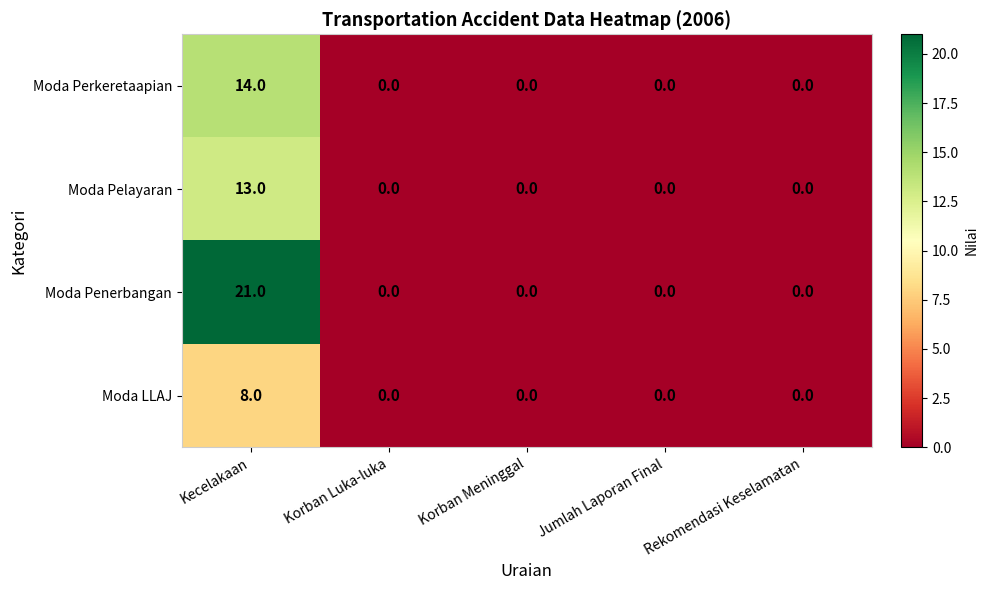

The value of Moda Penerbangan at Korban Meninggal is 0. True or false?

True